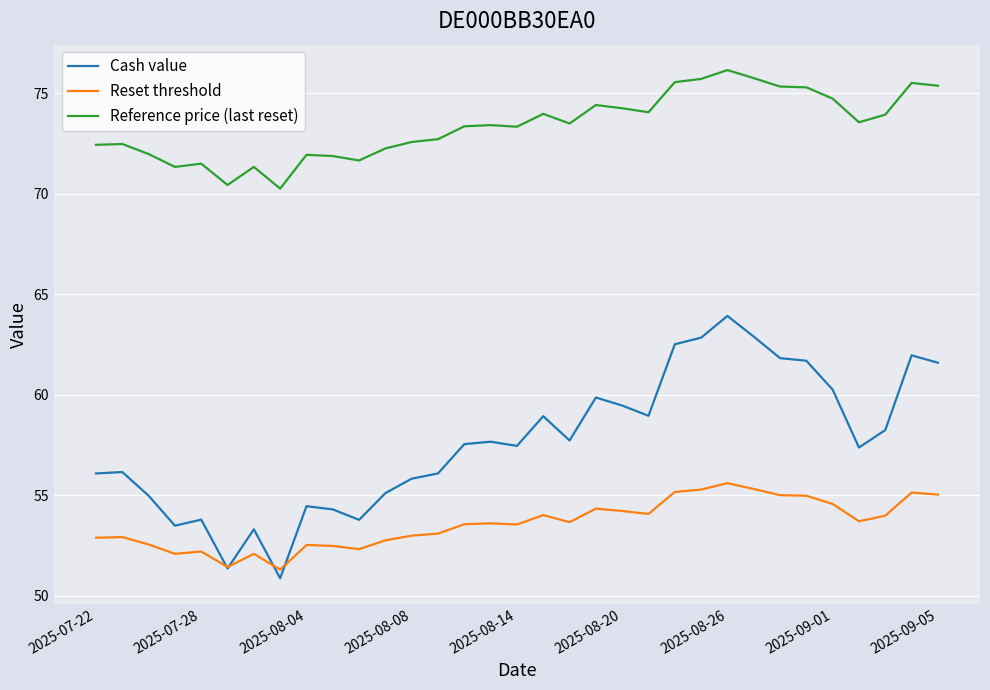

Which series has the largest range (max minus min)?

Cash value